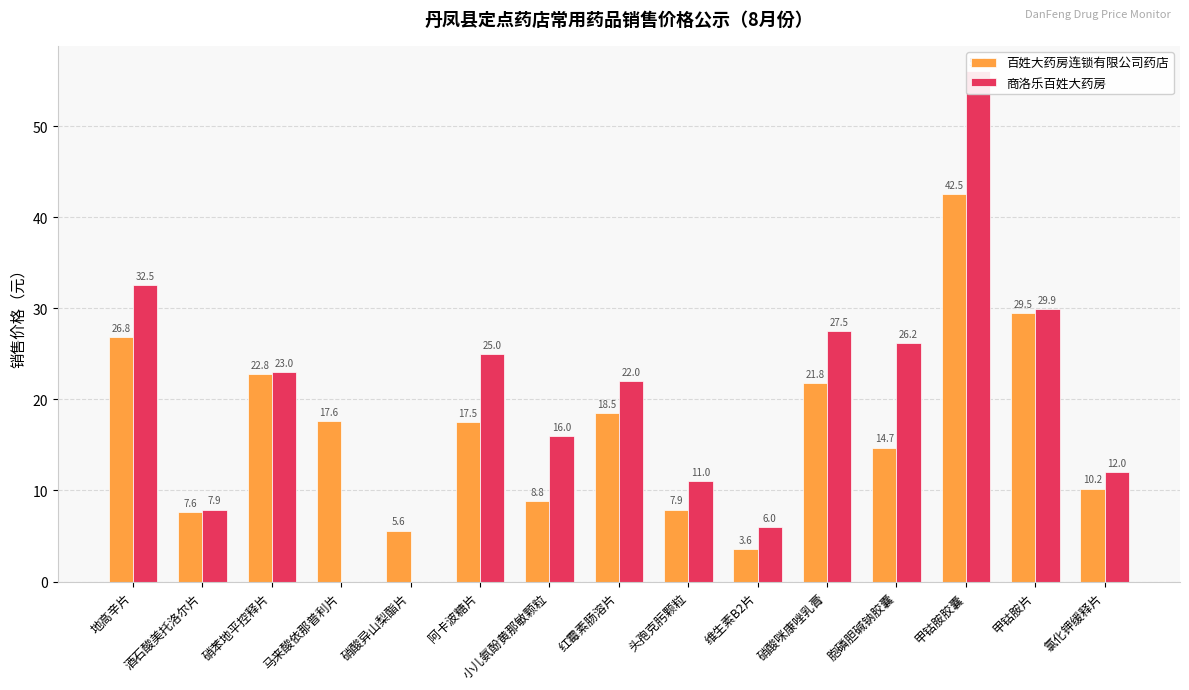

Reading left to right, transcribe all the data shown in this chart.

百姓大药房连锁有限公司药店: 26.8	7.6	22.8	17.6	5.6	17.5	8.8	18.5	7.9	3.6	21.8	14.7	42.5	29.5	10.2
商洛乐百姓大药房: 32.5	7.9	23.0	0.0	0.0	25.0	16.0	22.0	11.0	6.0	27.5	26.2	56.0	29.9	12.0